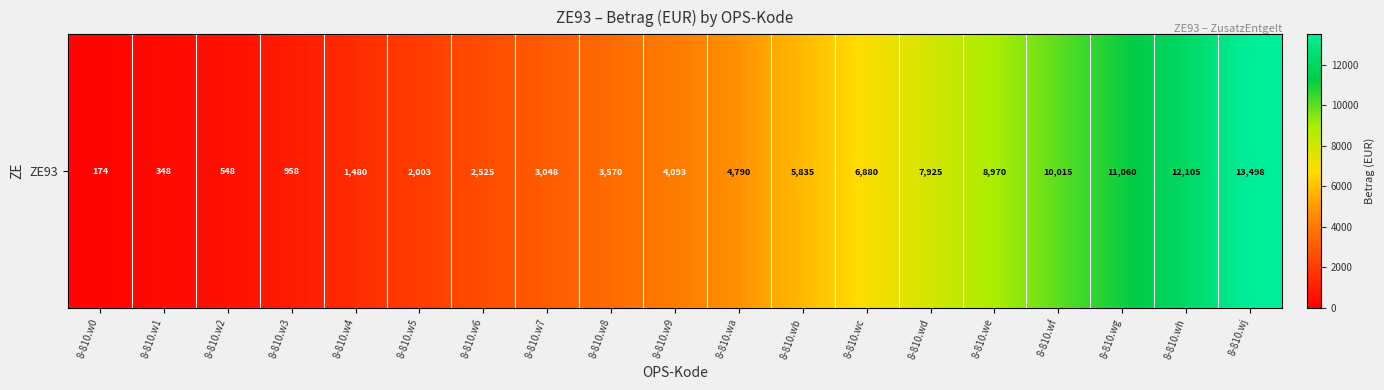

Between 8-810.w2 and 8-810.w0, which is larger?

8-810.w2